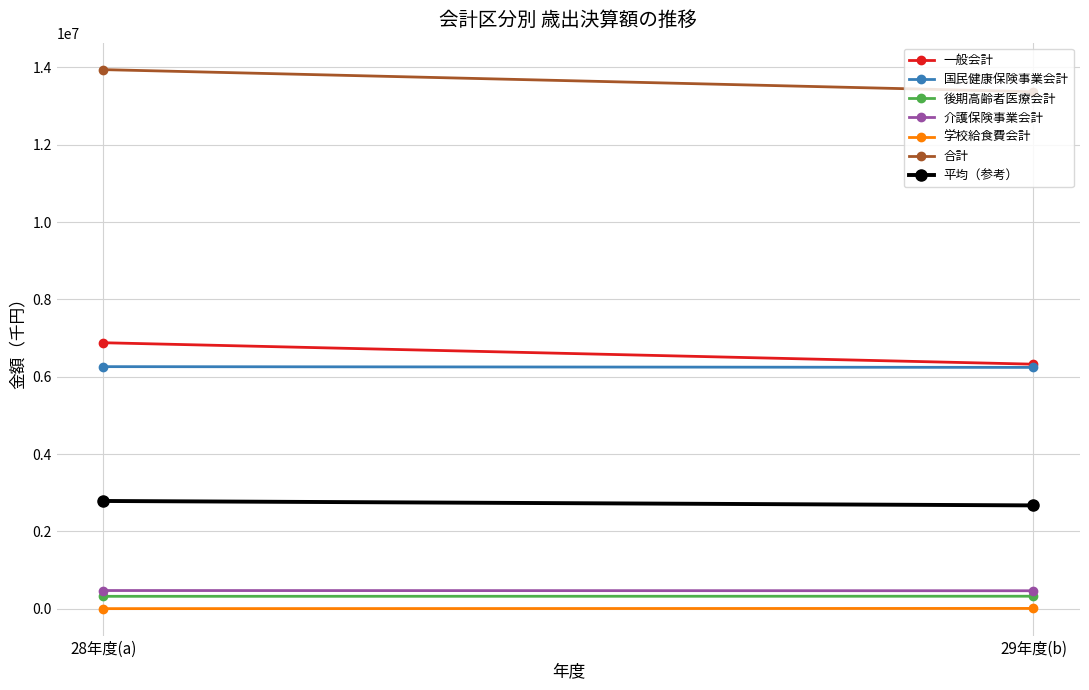

Reading left to right, list all the values displayed in this chart.

一般会計: 28年度(a)=6880380	29年度(b)=6325614
国民健康保険事業会計: 28年度(a)=6261945	29年度(b)=6242534
後期高齢者医療会計: 28年度(a)=322985	29年度(b)=325475
介護保険事業会計: 28年度(a)=472838	29年度(b)=466758
学校給食費会計: 28年度(a)=4482	29年度(b)=9962
合計: 28年度(a)=13942630	29年度(b)=13370342